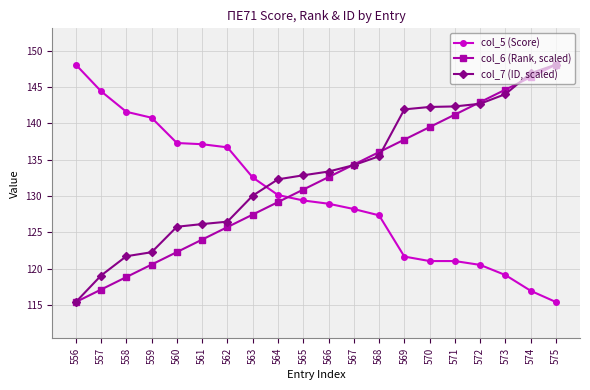

What are all the series names shown in the legend?

col_5 (Score), col_6 (Rank, scaled), col_7 (ID, scaled)